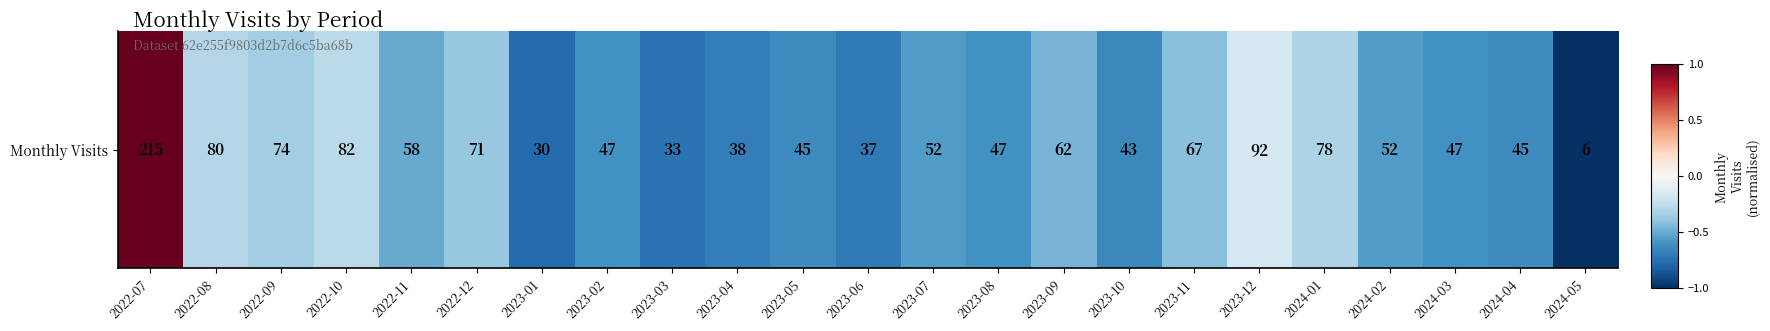

List the labels in order of value, smallest first.

2024-05, 2023-01, 2023-03, 2023-06, 2023-04, 2023-10, 2023-05, 2024-04, 2023-02, 2023-08, 2024-03, 2023-07, 2024-02, 2022-11, 2023-09, 2023-11, 2022-12, 2022-09, 2024-01, 2022-08, 2022-10, 2023-12, 2022-07